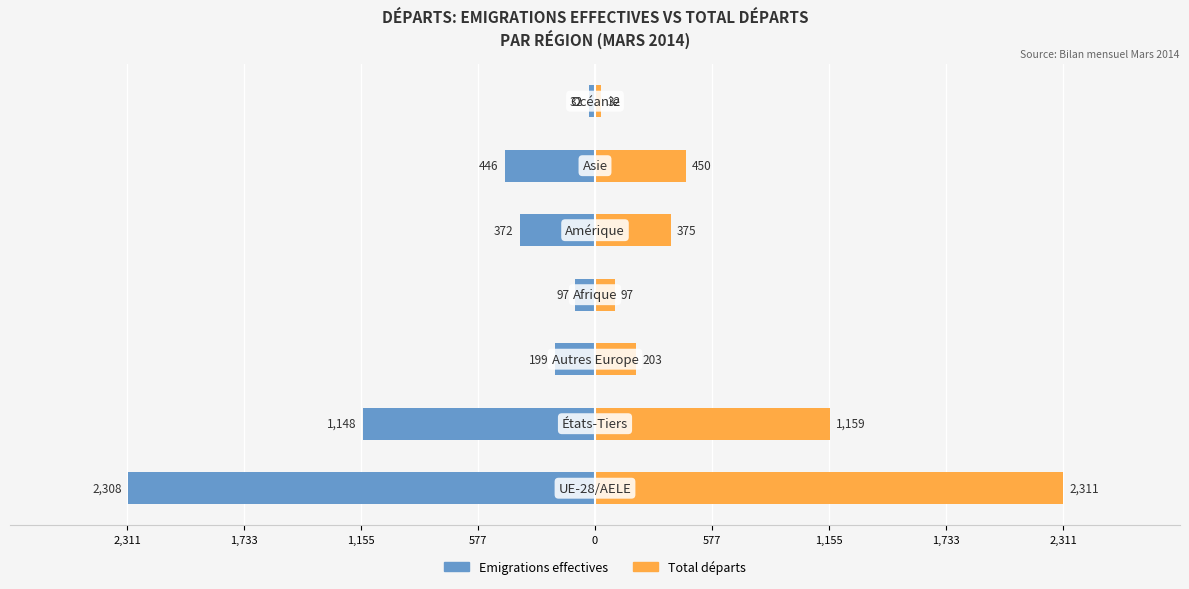

What are all the series names shown in the legend?

Emigrations effectives, Total départs